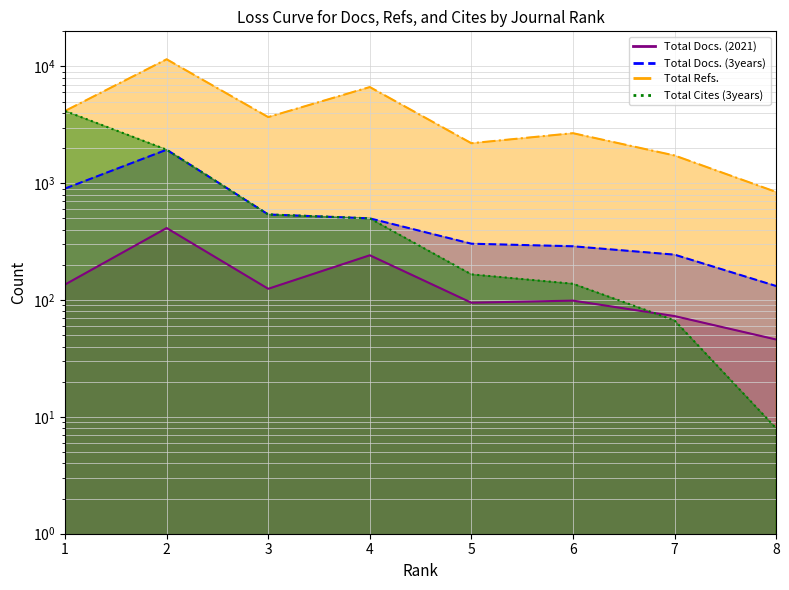

Which has a higher value, 8 or 3?

3